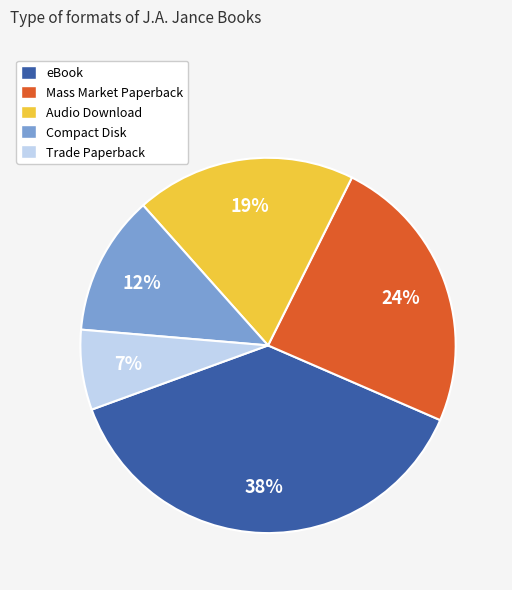

To the nearest percent, what is the difference between the Compact Disk and Trade Paperback slice percentages?

5%